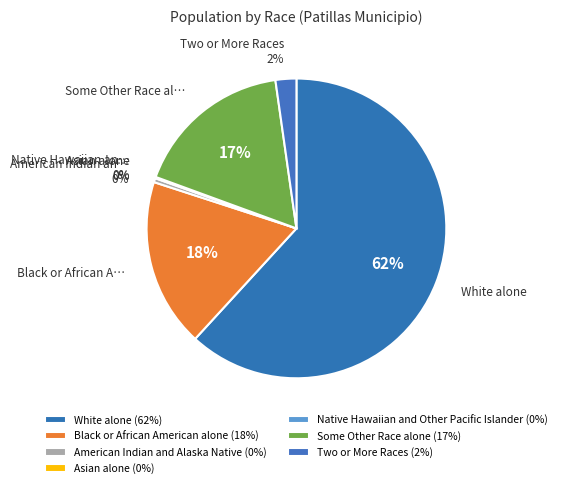

Does Black or African American alone represent more than half of the total?

No